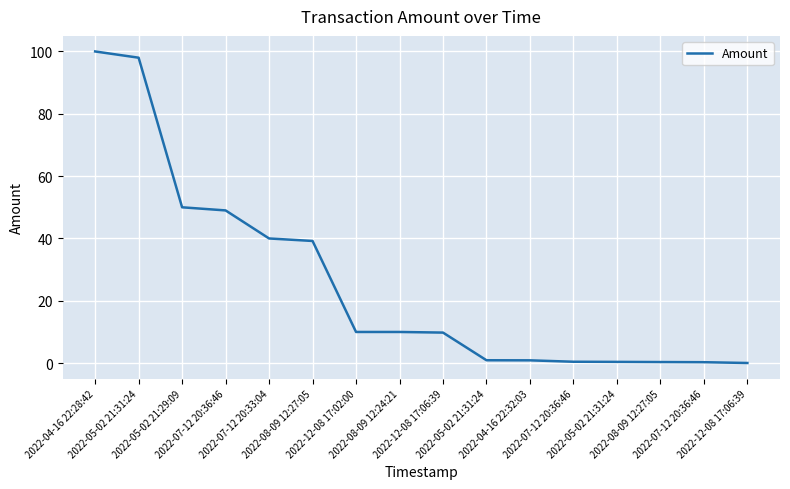

Is this an area chart (filled region under the line)?

No